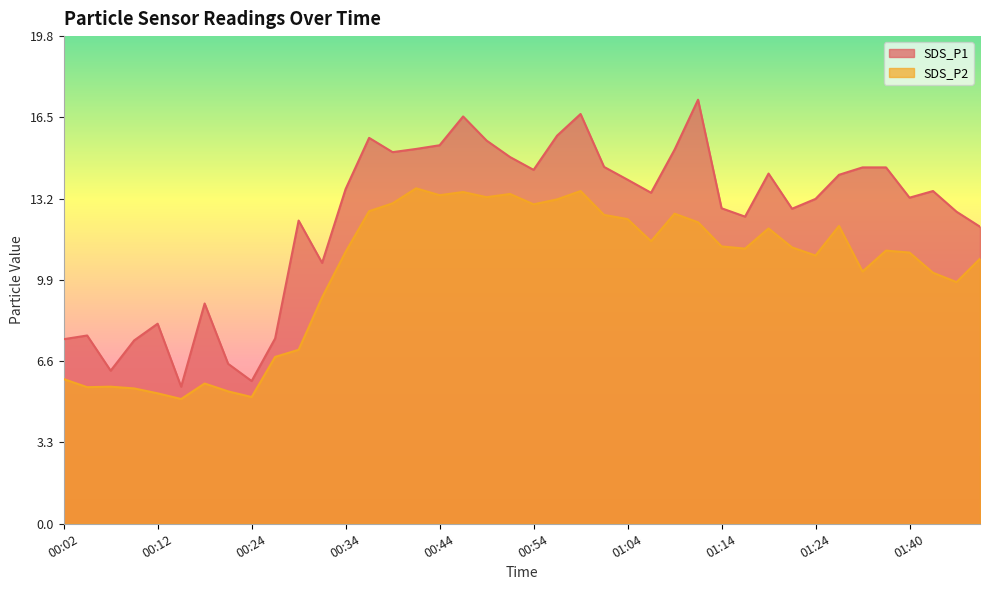

How many interior local peaks does the SDS_P1 series have?

10